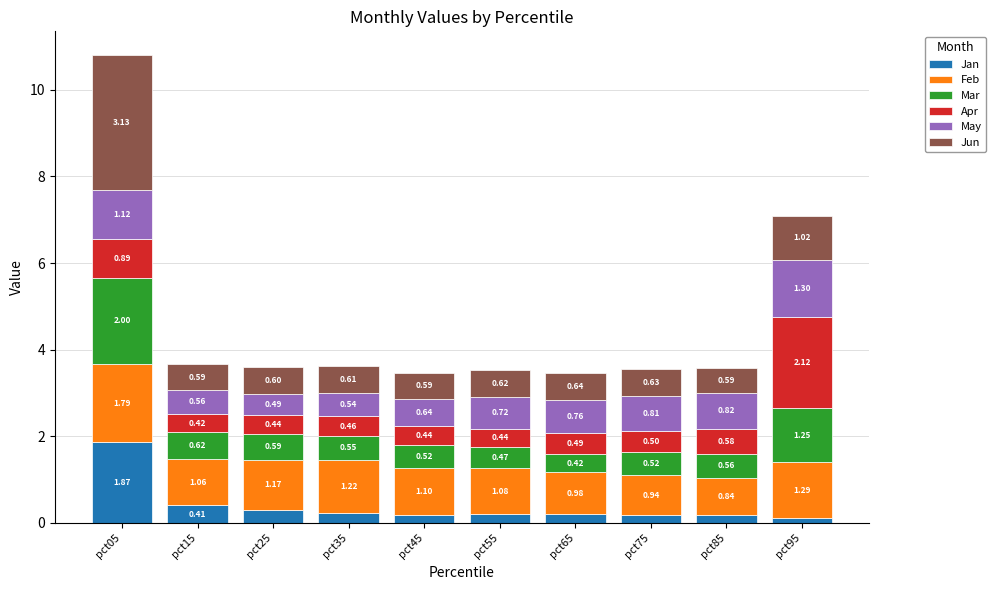

At which category is the sum across all series the highest?

pct05